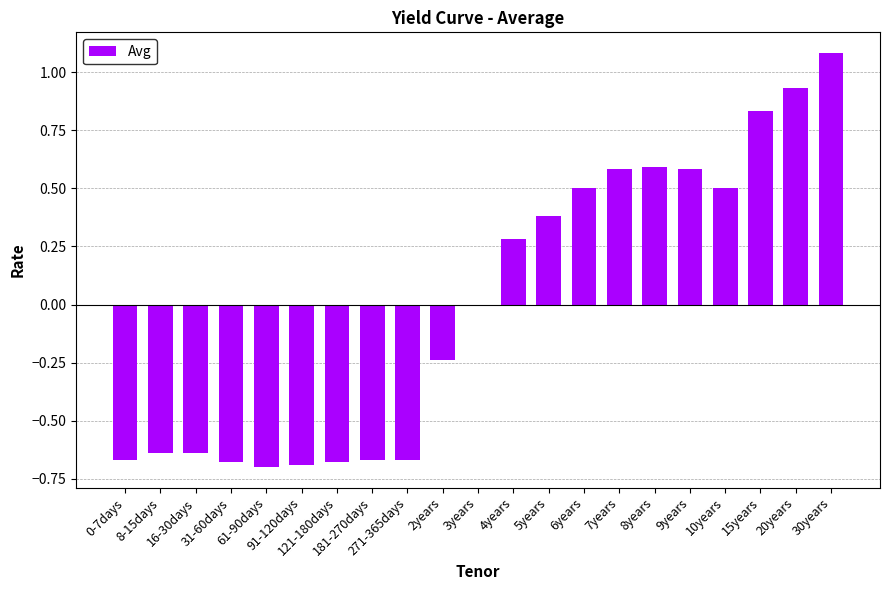

Does the chart contain stacked bars?

No